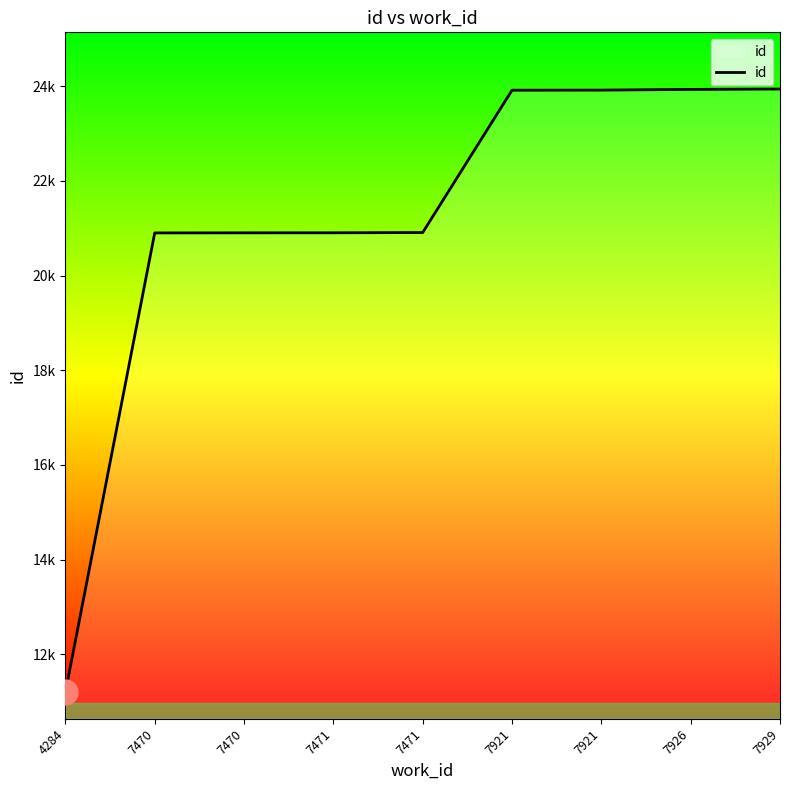

Does the chart have visible grid lines?

No